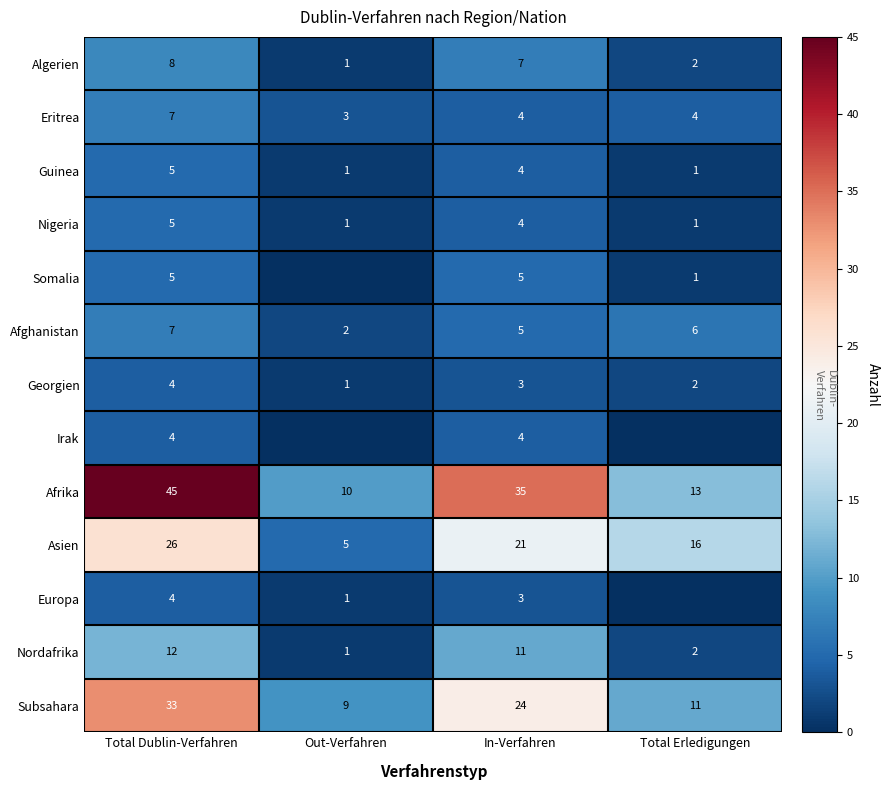

What is the difference between the Nigeria values at In-Verfahren and Total Dublin-Verfahren?

1